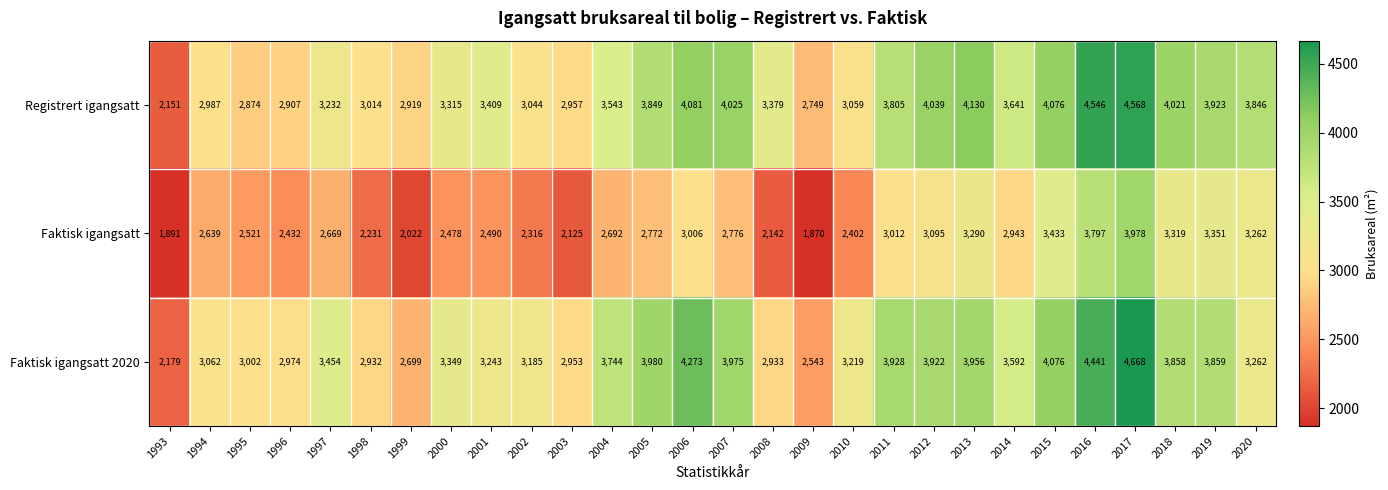

How many data points does each series have?

28